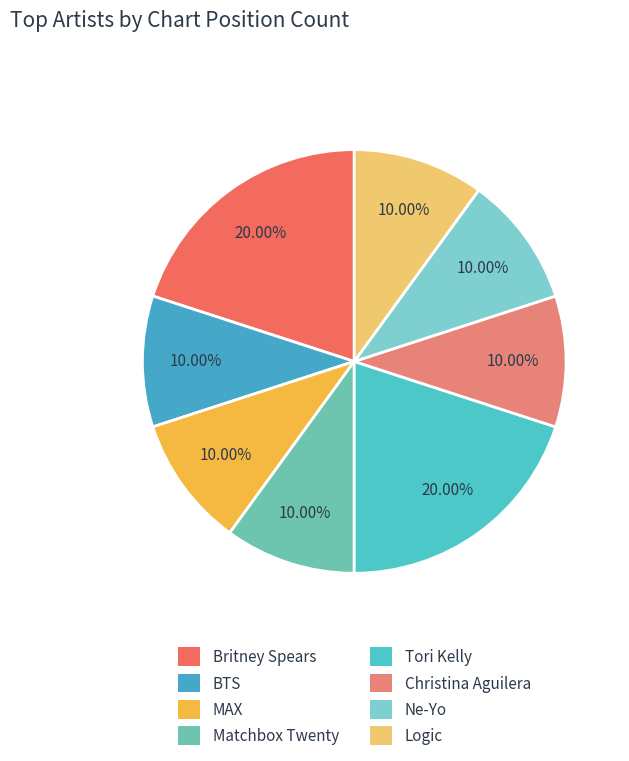

How many slices are in this pie chart?

8